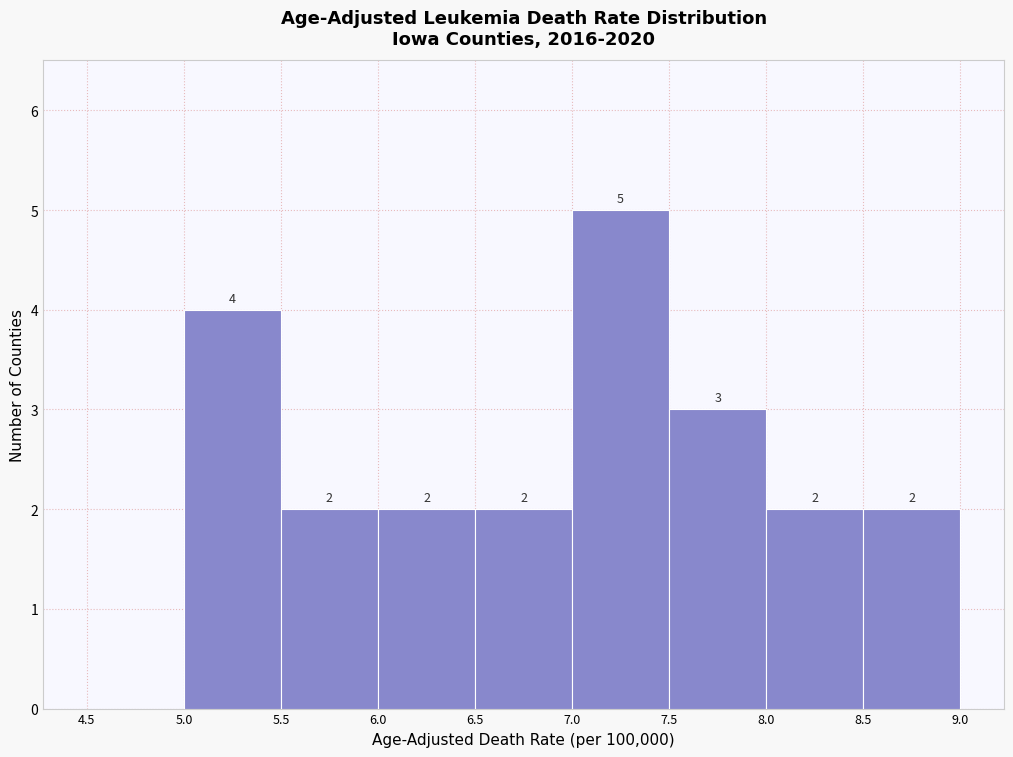

Which range on the x-axis has the tallest bar?

7.0 to 7.5